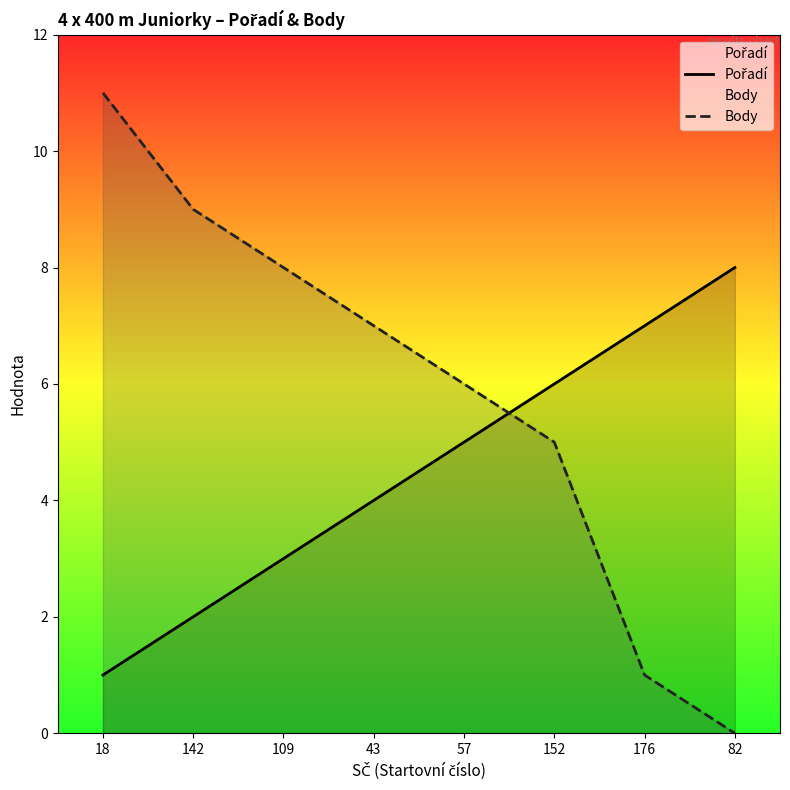

True or false: Body has more than 2 points higher than both neighbors.

False